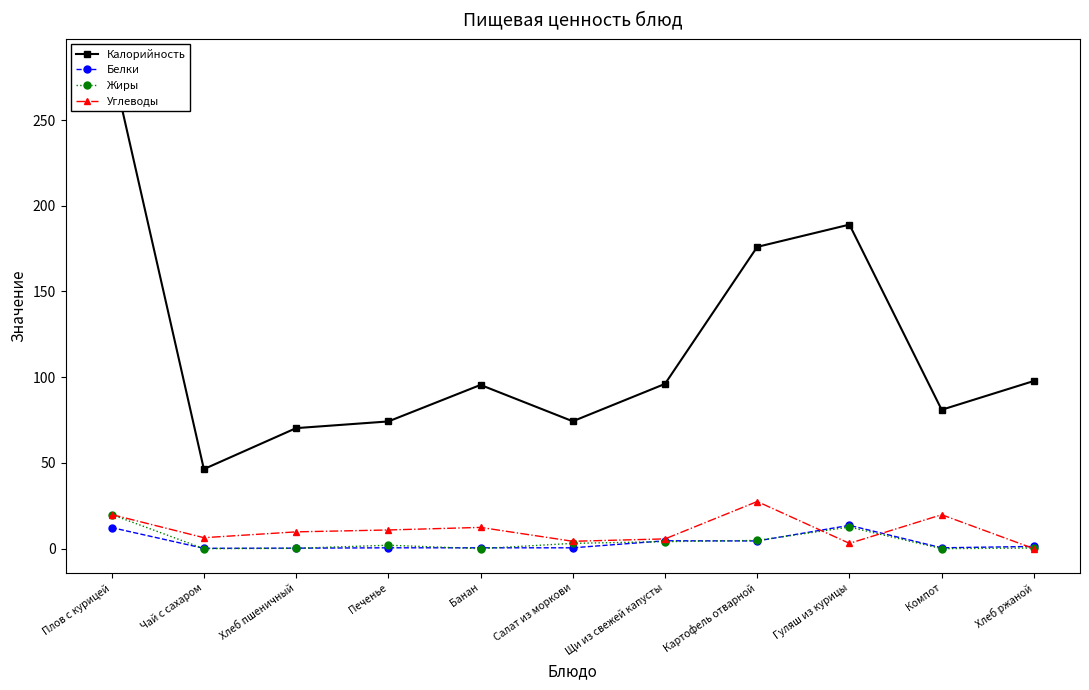

Where is the first local maximum for Калорийность?

Банан